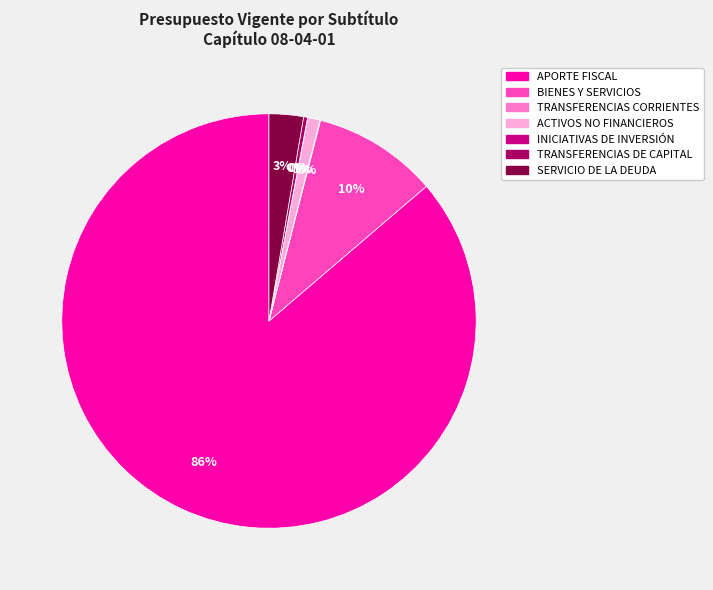

What percentage is the SERVICIO DE LA DEUDA slice, to the nearest percent?

3%